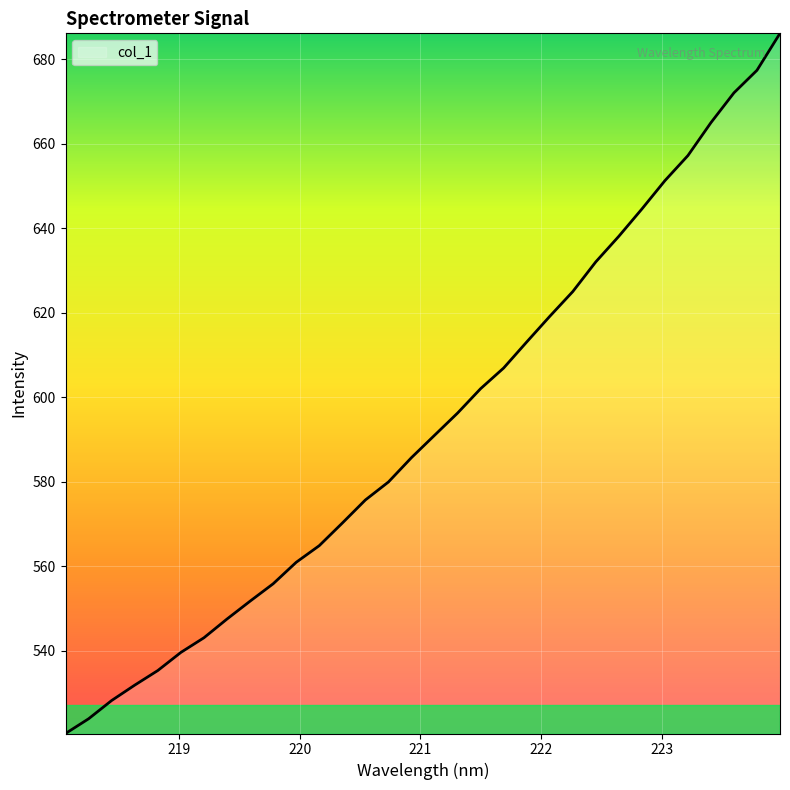

What is the greatest value displayed?

686.1